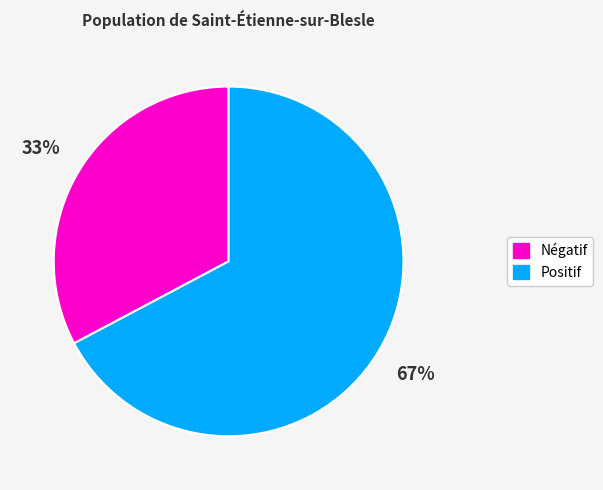

To the nearest percent, what is the difference between the largest and smallest slice percentages?

34%